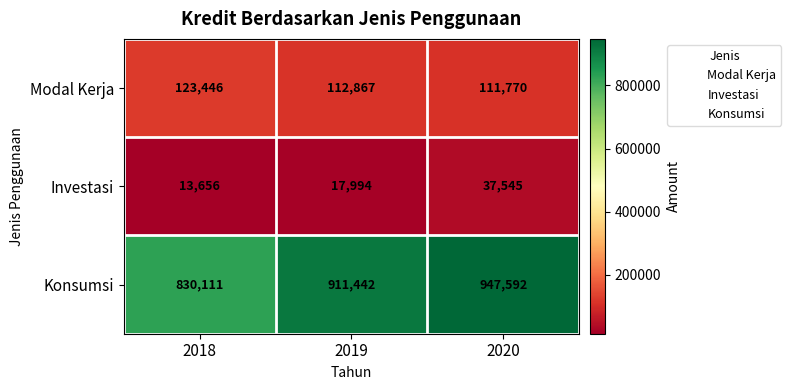

List the series in order of their peak value, lowest first.

Investasi, Modal Kerja, Konsumsi